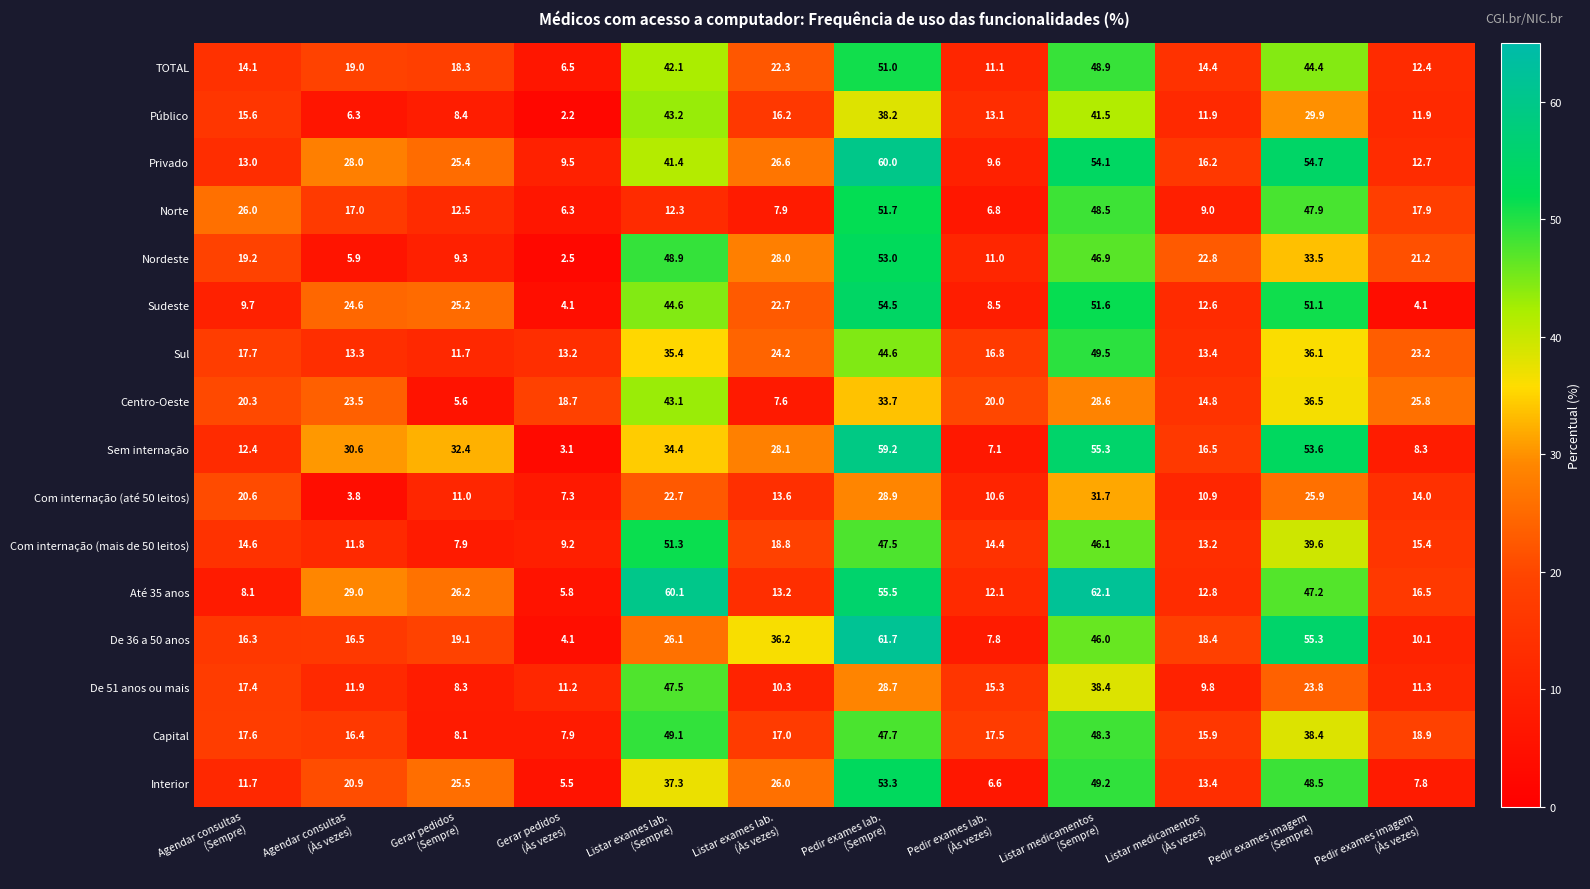

Which series changed the most between Pedir exames lab.
(Às vezes) and Pedir exames imagem
(Sempre)?

De 36 a 50 anos